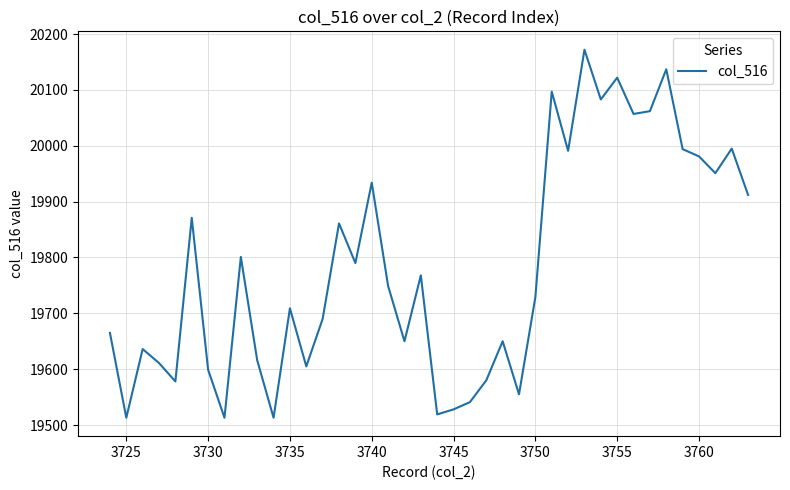

What is the greatest value displayed?

20172